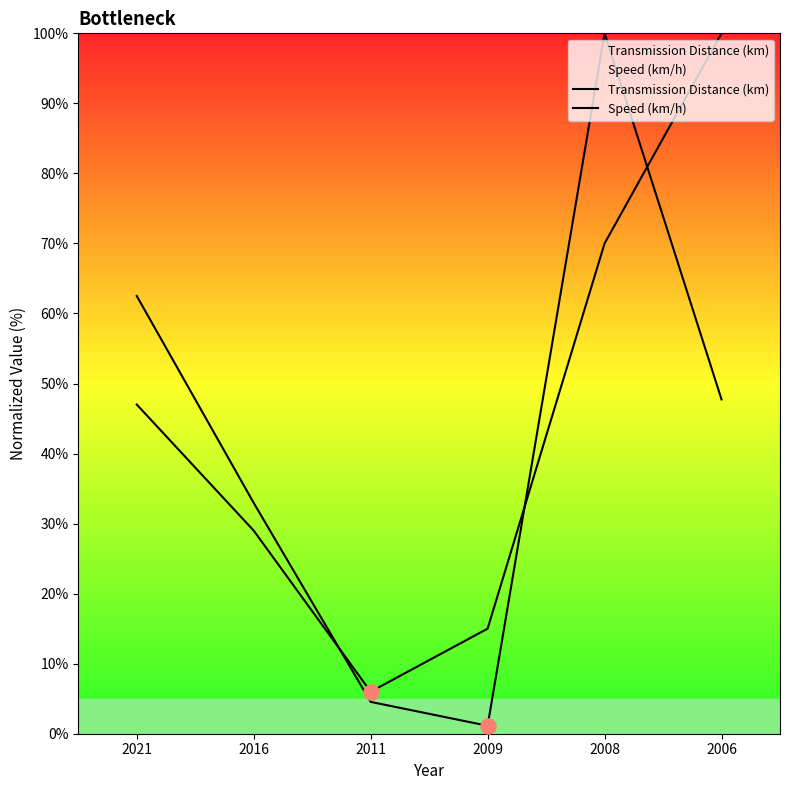

Which series contains the highest Y value?

Transmission Distance (km)